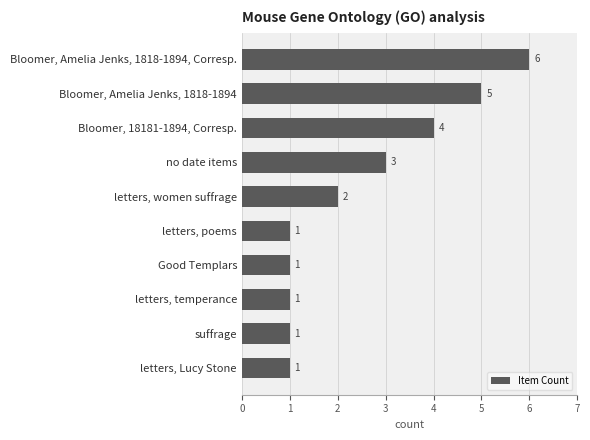

What is the sum of all values?

25